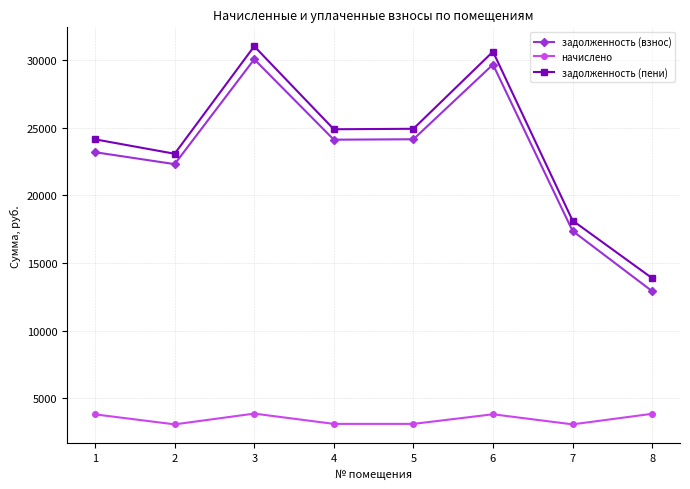

True or false: начислено has a value of 4816.8 at 2.

False